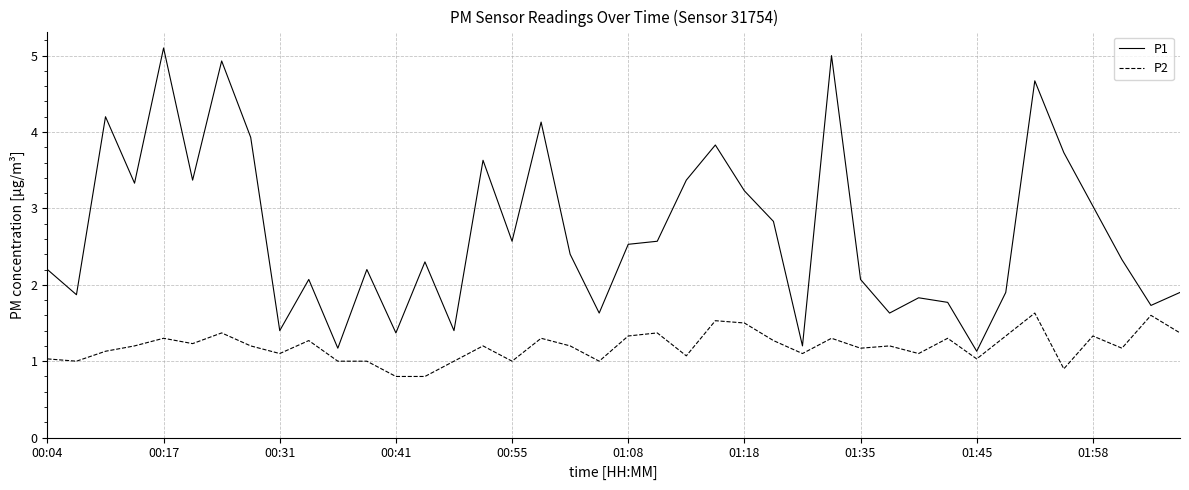

True or false: P2 and P1 cross at least once.

False